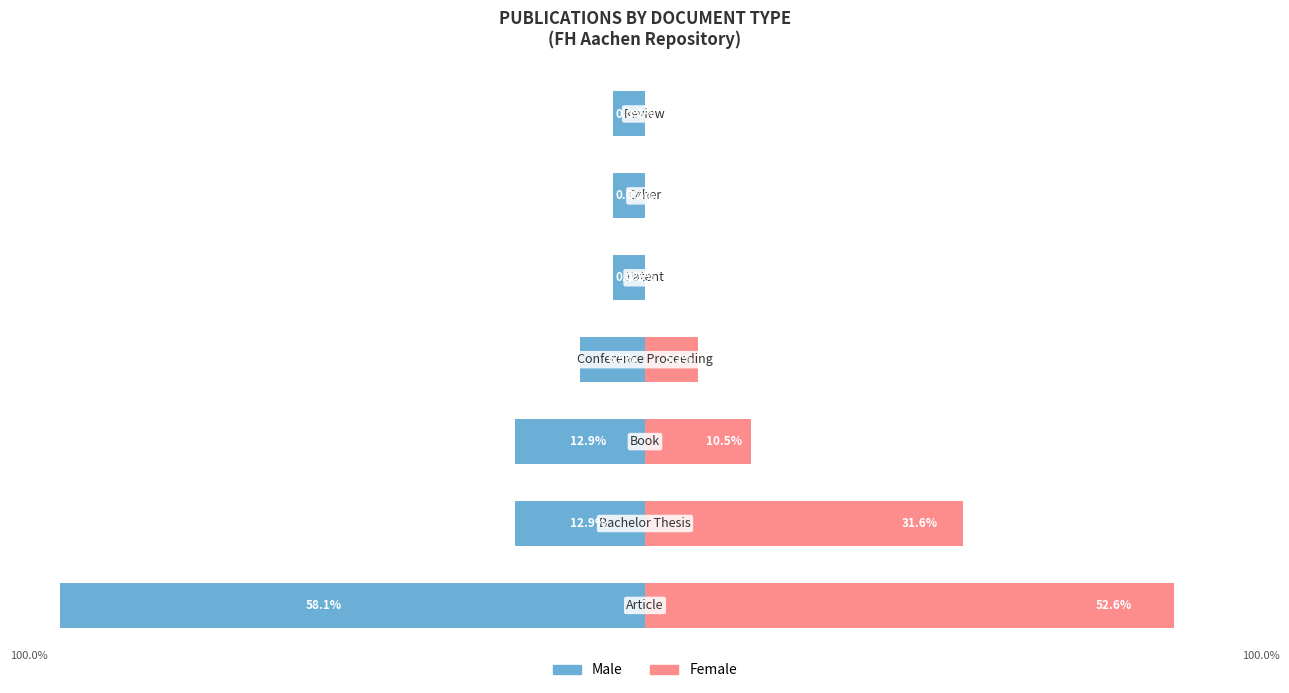

Reading left to right, extract all data points from this chart.

Male: -58.1	-12.9	-12.9	-6.5	-3.2	-3.2	-3.2
Female: 52.6	31.6	10.5	5.3	0.0	0.0	0.0